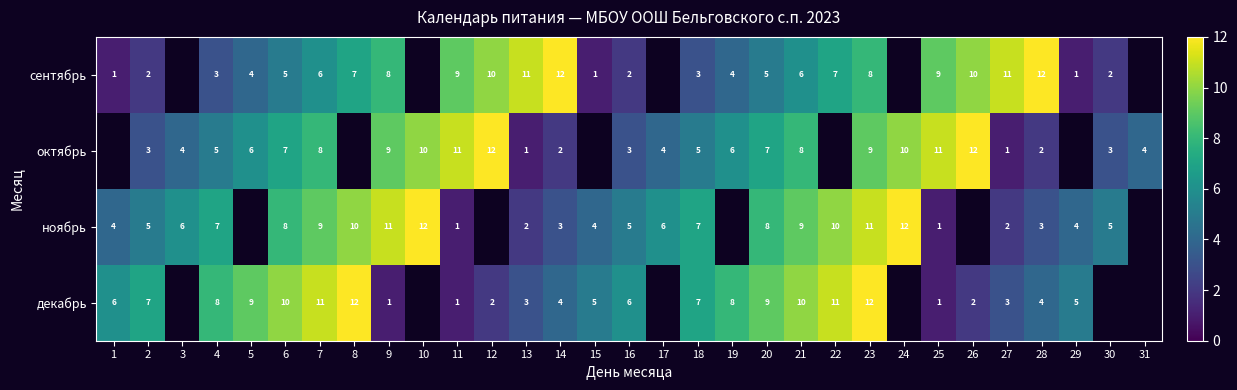

Is the value of октябрь at 7 greater than the value of декабрь at 28?

Yes